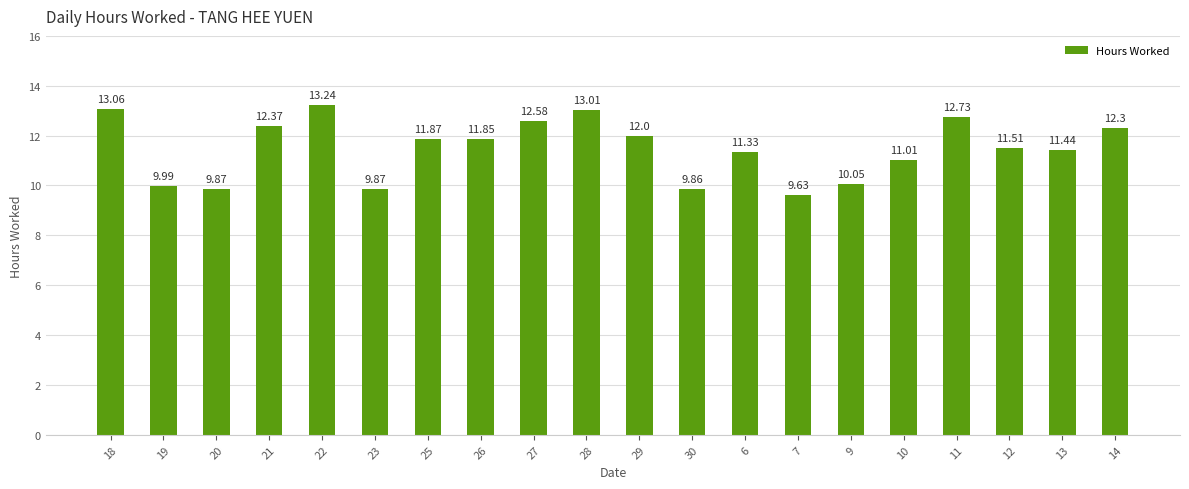

What is the difference between the maximum and minimum values?

3.6